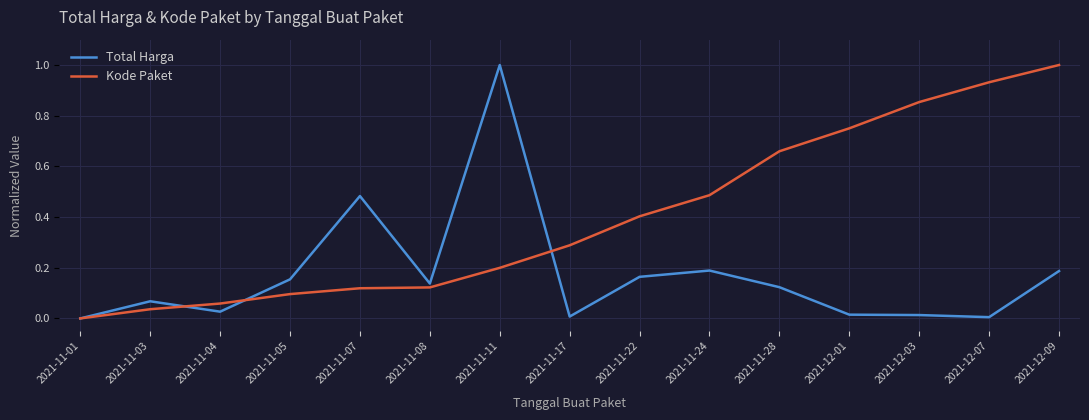

What position from the left is 2021-12-01?

12